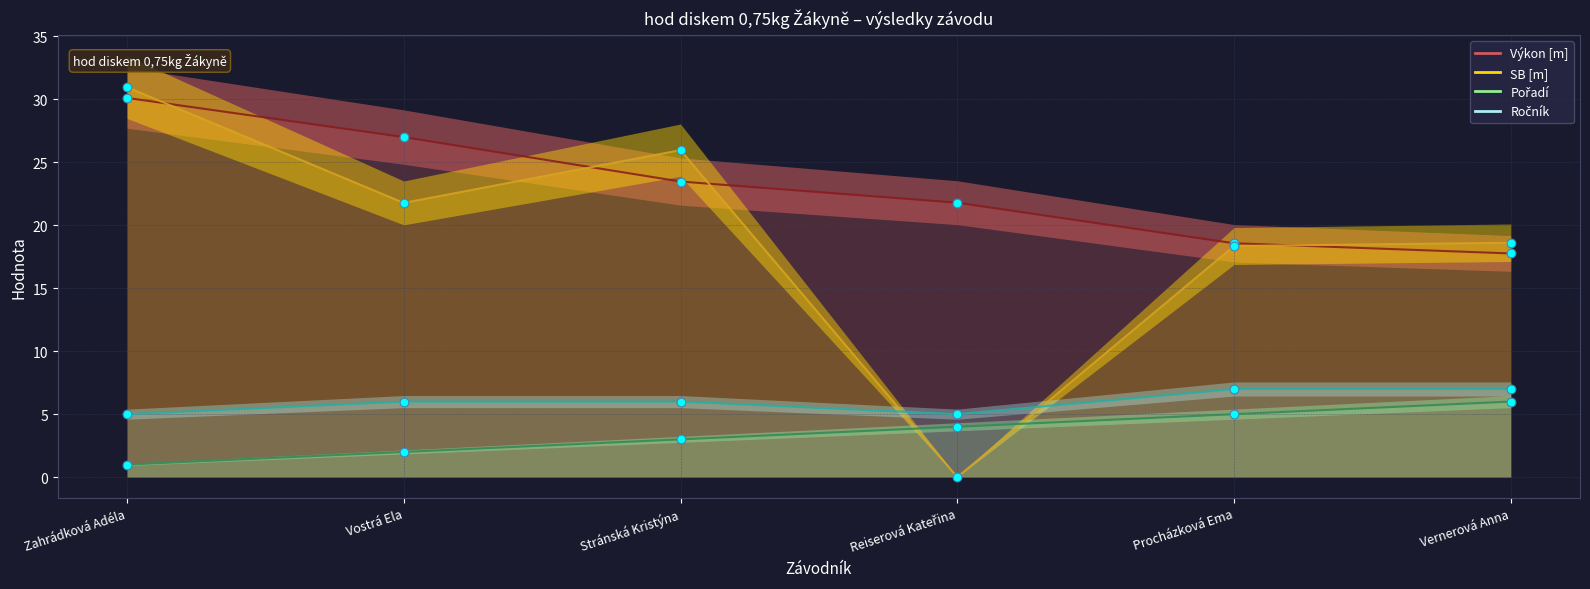

What are all the series names shown in the legend?

Výkon, SB, Pořadí, Ročník